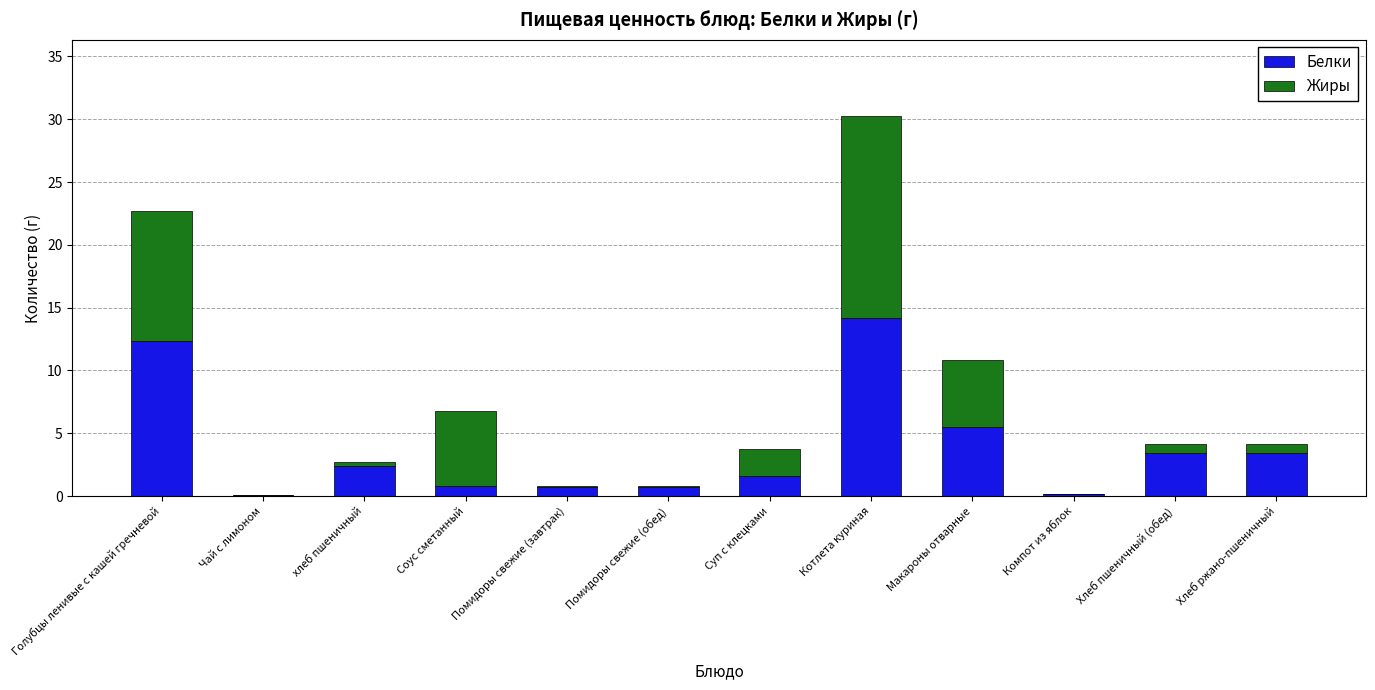

The value of Белки at Голубцы ленивые с кашей гречневой is 12.4. True or false?

True